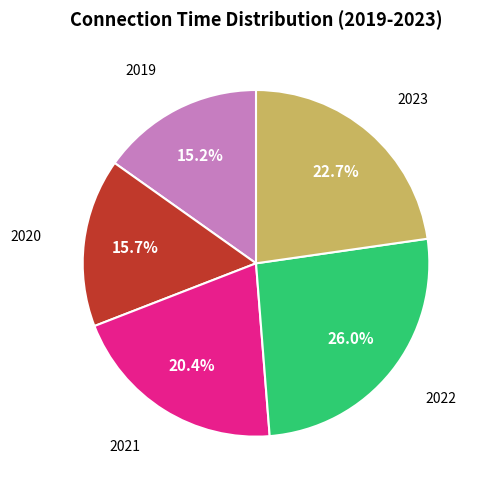

Is there a majority slice in this chart?

No